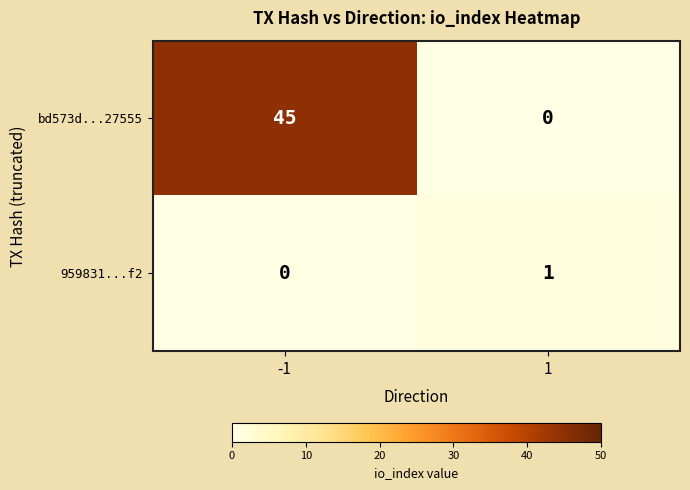

Which series has the widest spread of values?

bd573d...27555